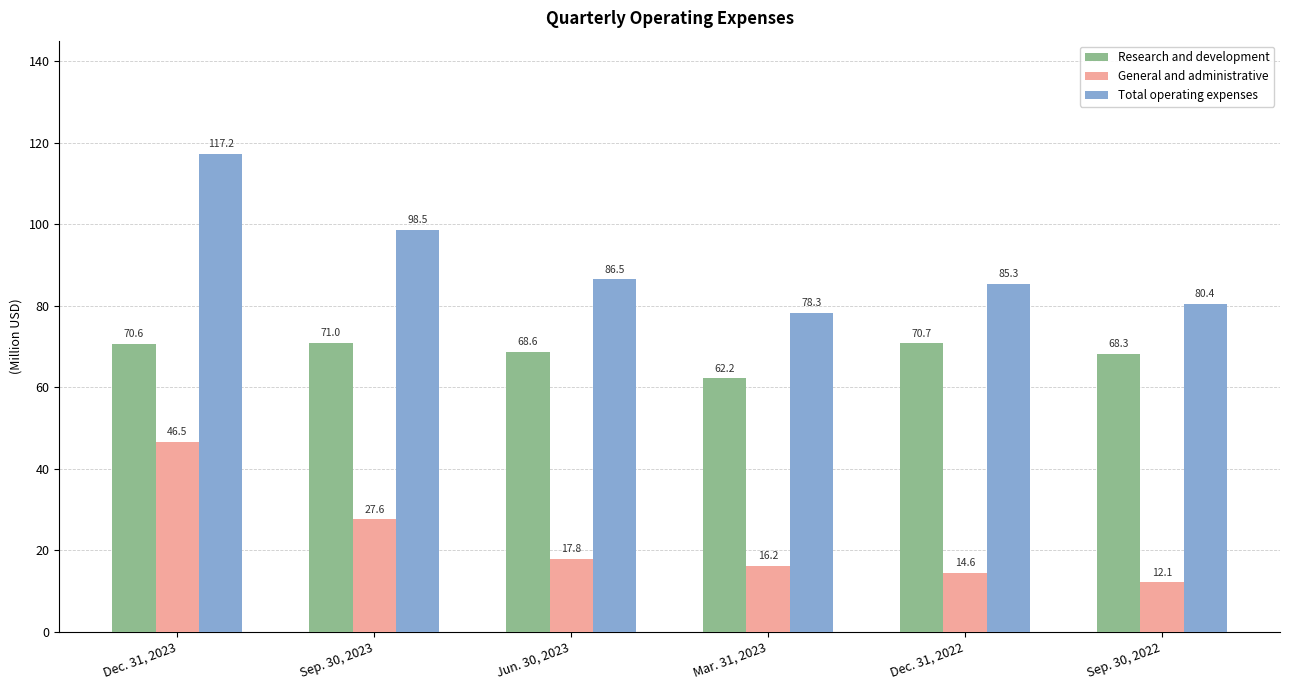

What is the total value across all series at Mar. 31, 2023?

156.7